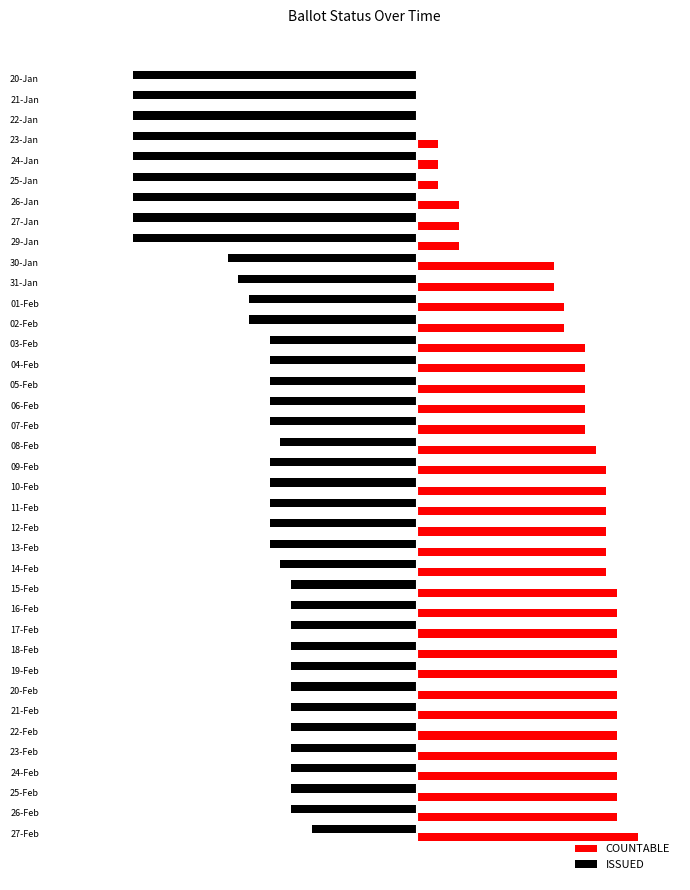

List the series in order of their peak value, highest first.

COUNTABLE, ISSUED